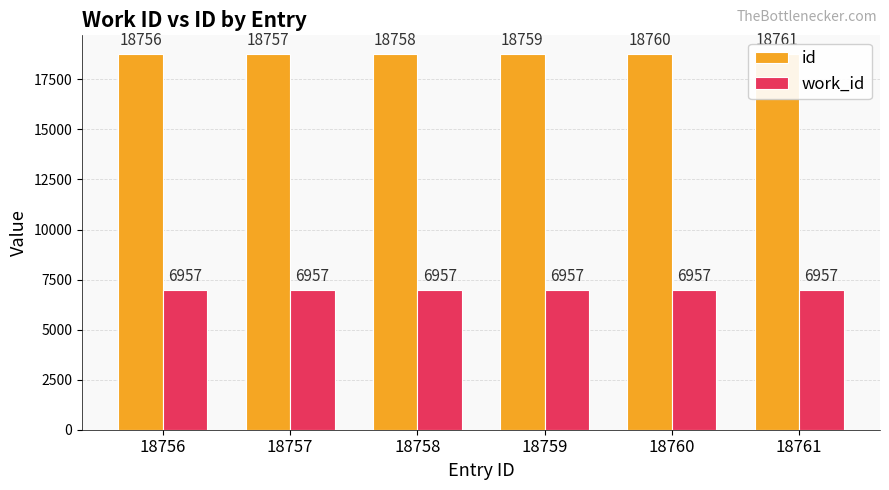

What is the value of the id bar at the 4th from the left?

18759